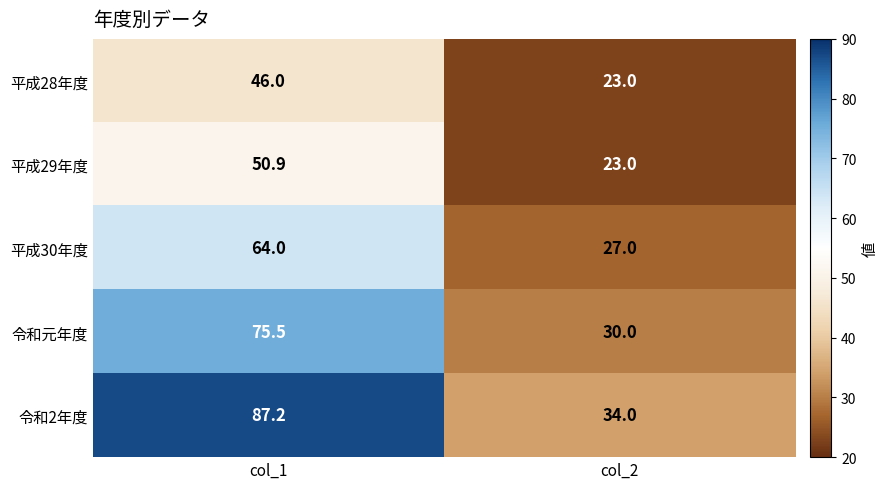

At col_1, list the series in order from largest to smallest.

令和2年度, 令和元年度, 平成30年度, 平成29年度, 平成28年度